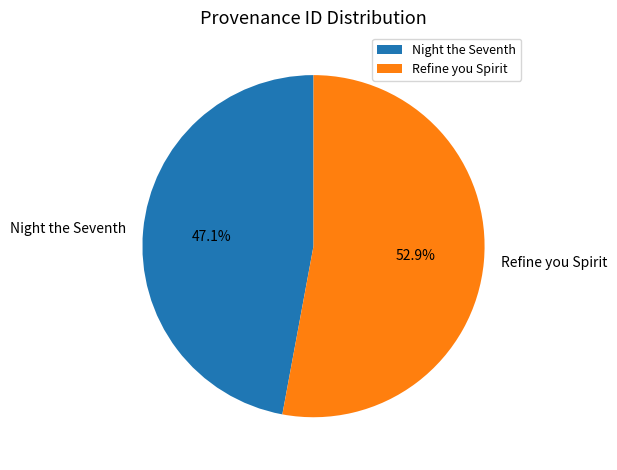

Does Night the Seventh account for over 50% of the chart?

No